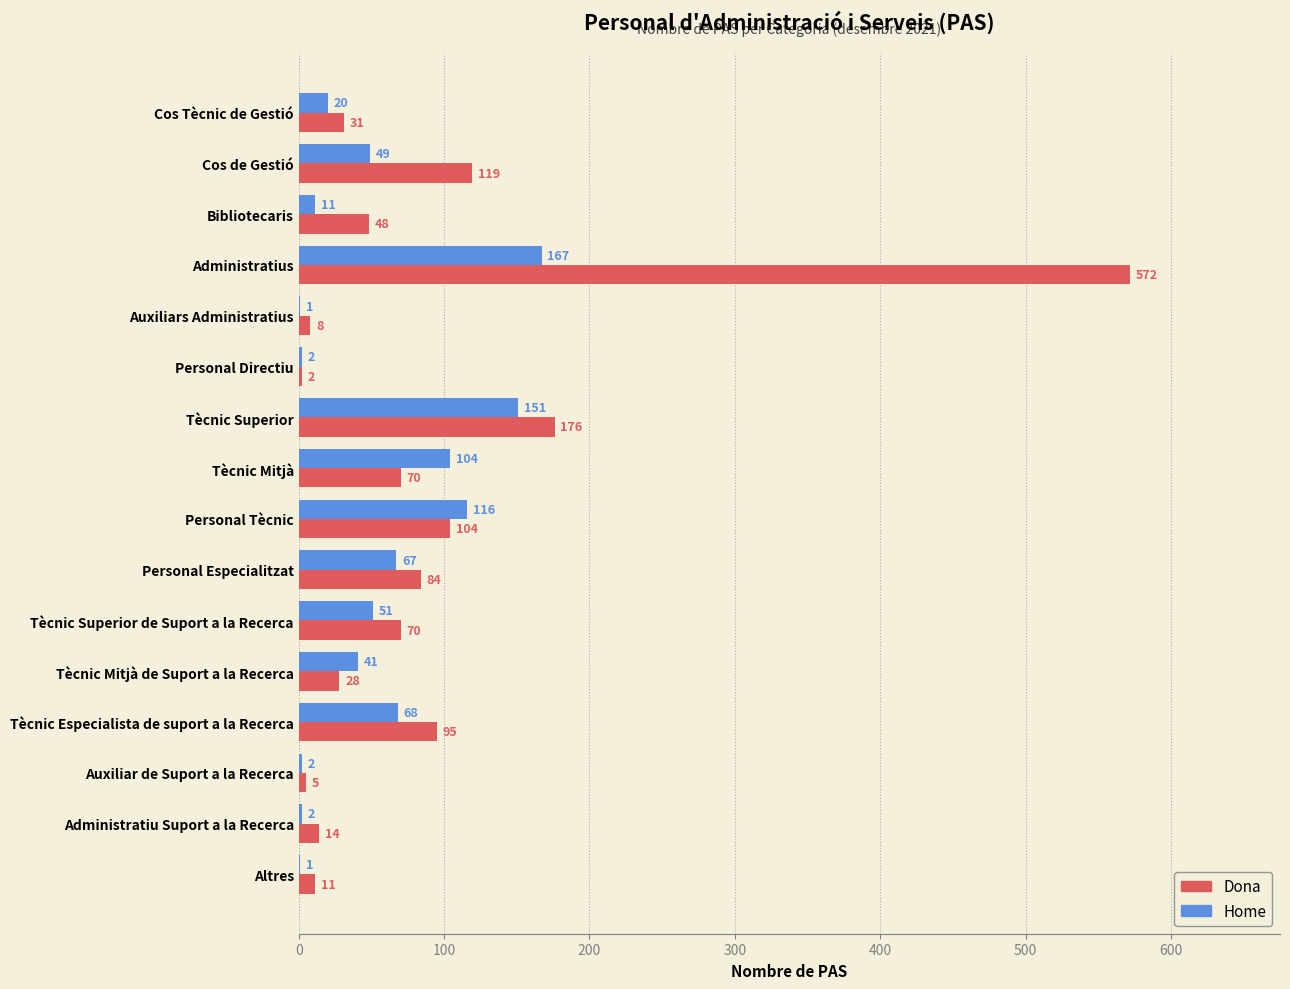

Where is Dona nearest to the value 287?

Tècnic Superior